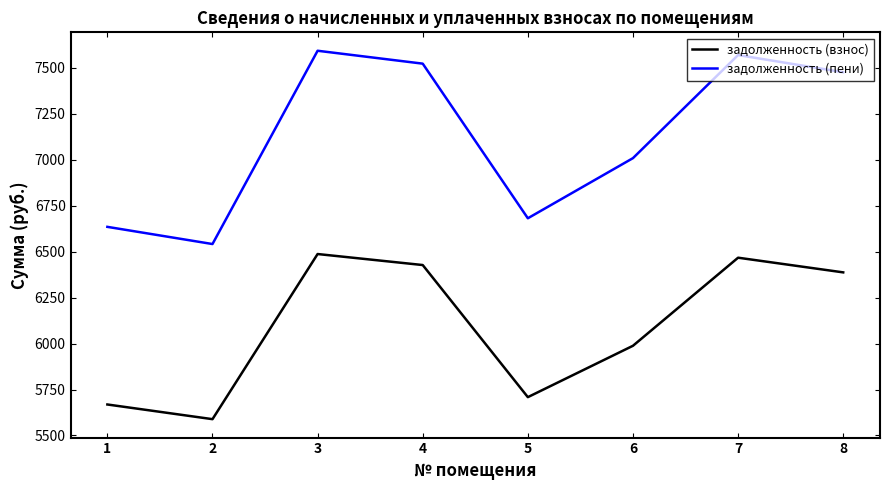

In задолженность (взнос), how many points are higher than both neighbors (excluding endpoints)?

2